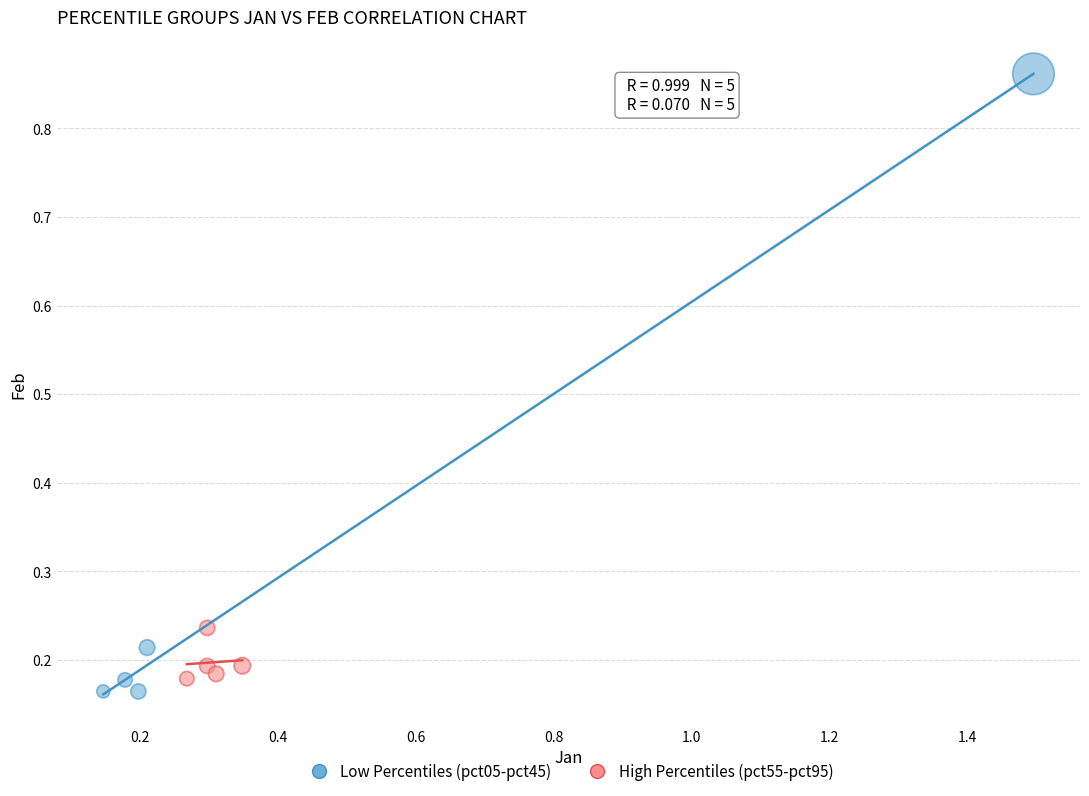

Which series contains the highest Y value?

Low Percentiles (pct05-pct45)